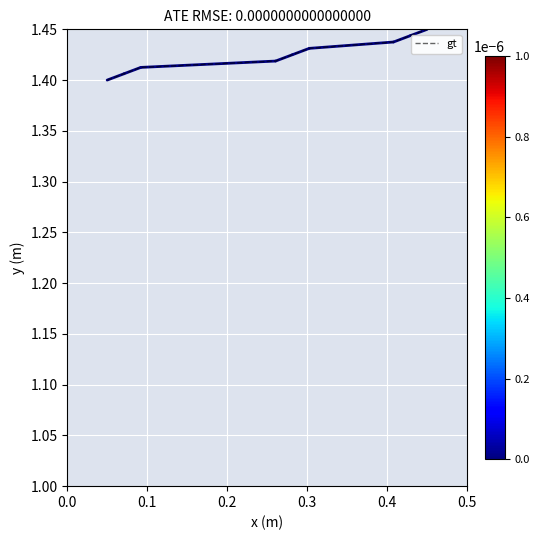

How many lines are shown in the chart?

1